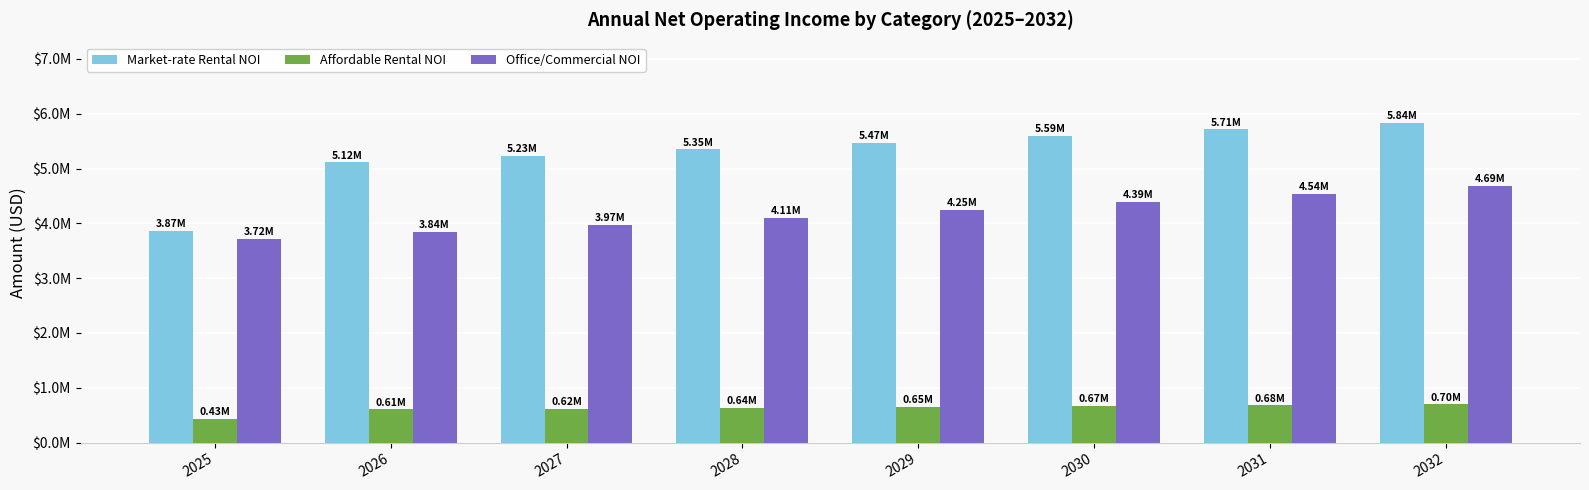

What is the sum of all Market-rate Rental NOI values?

42178426.9